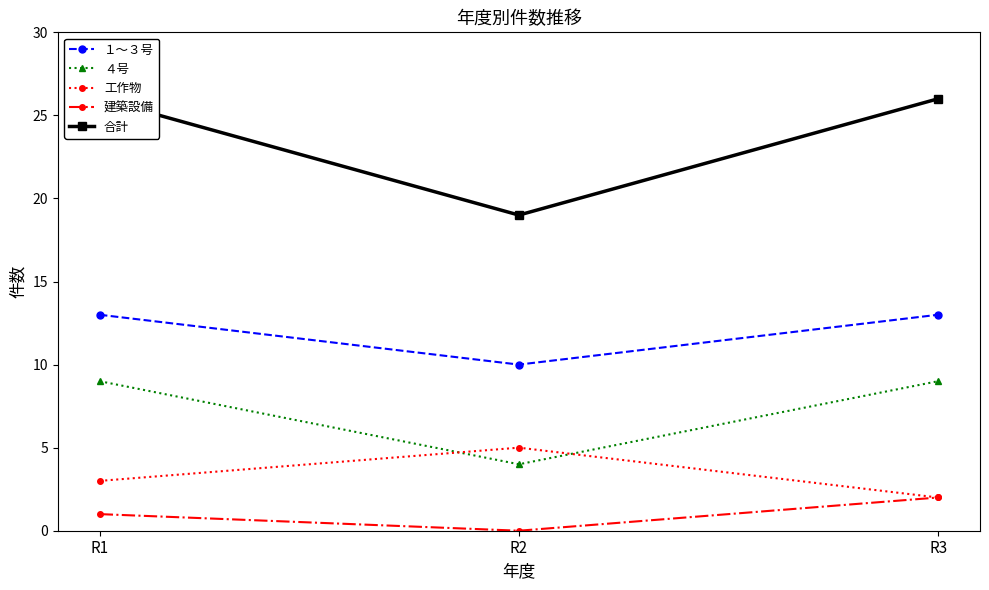

Reading left to right, list all the values displayed in this chart.

１～３号: R1=13	R2=10	R3=13
４号: R1=9	R2=4	R3=9
工作物: R1=3	R2=5	R3=2
建築設備: R1=1	R2=0	R3=2
合計: R1=26	R2=19	R3=26